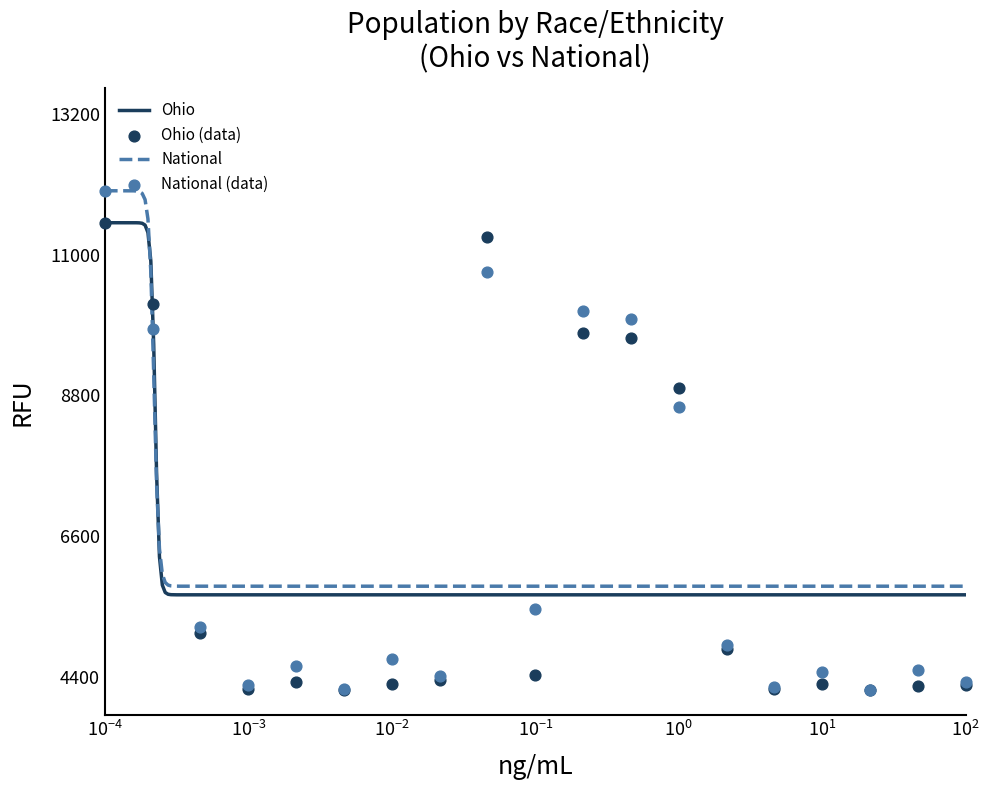

What is the minimum value for National?

5816.3